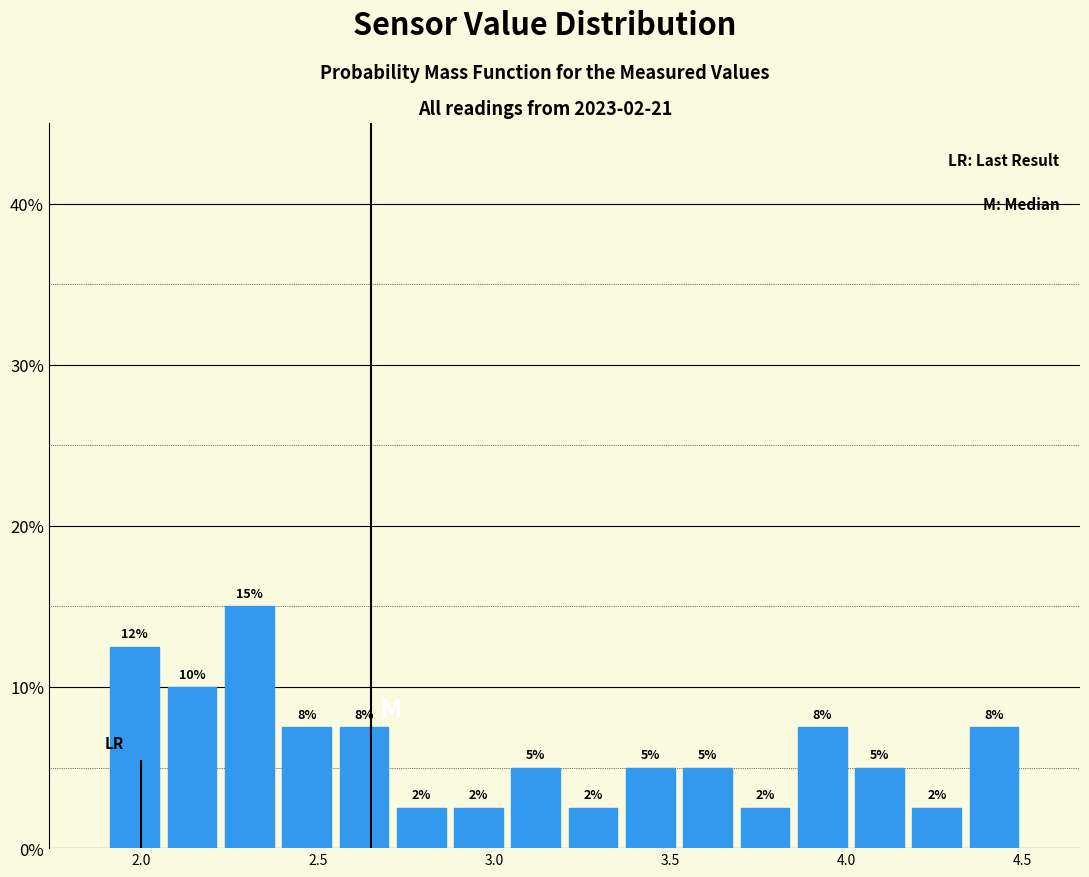

Around what value on the x-axis is the tallest bar? Give the approximate position of its centre, as read against the axis.

2.30